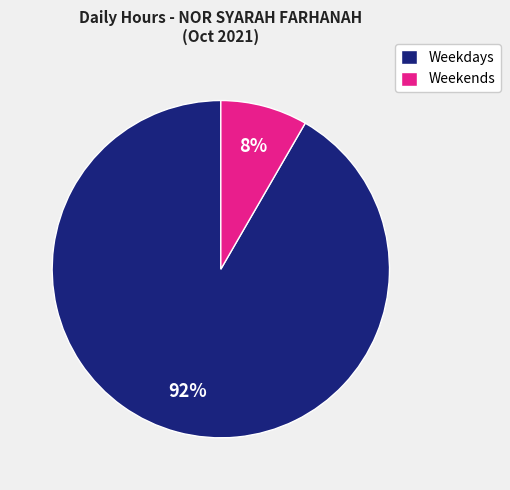

To the nearest percent, what is the combined percentage of Weekdays and Weekends?

100%